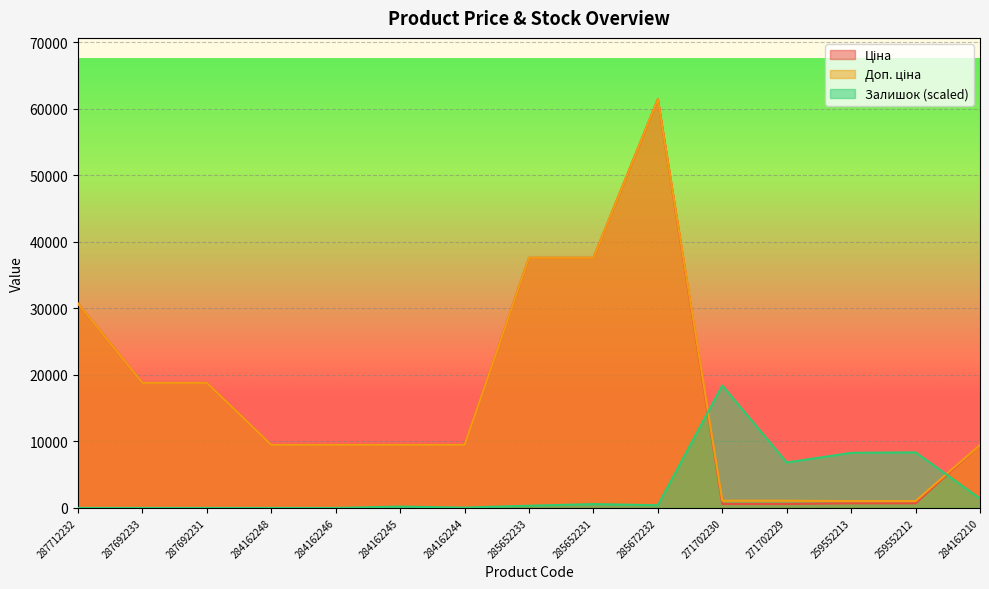

What is the highest value of the Доп. ціна series?

61434.3